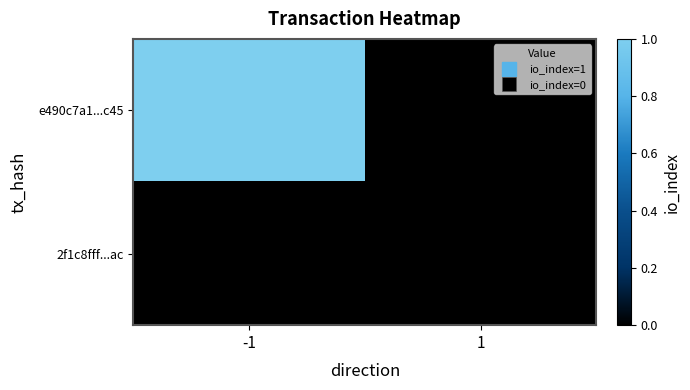

How many data points does each series have?

2